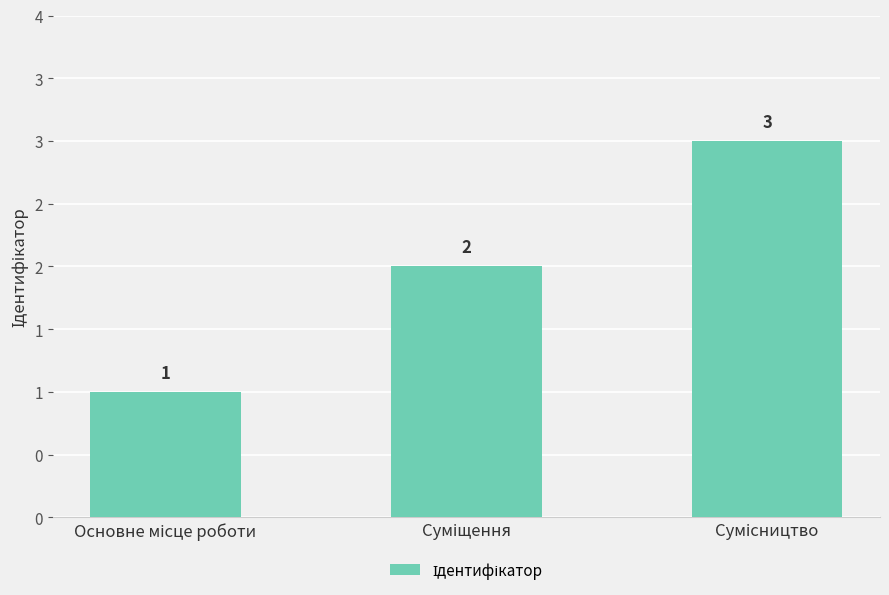

What is the sum of the values at Сумісництво and Основне місце роботи?

4